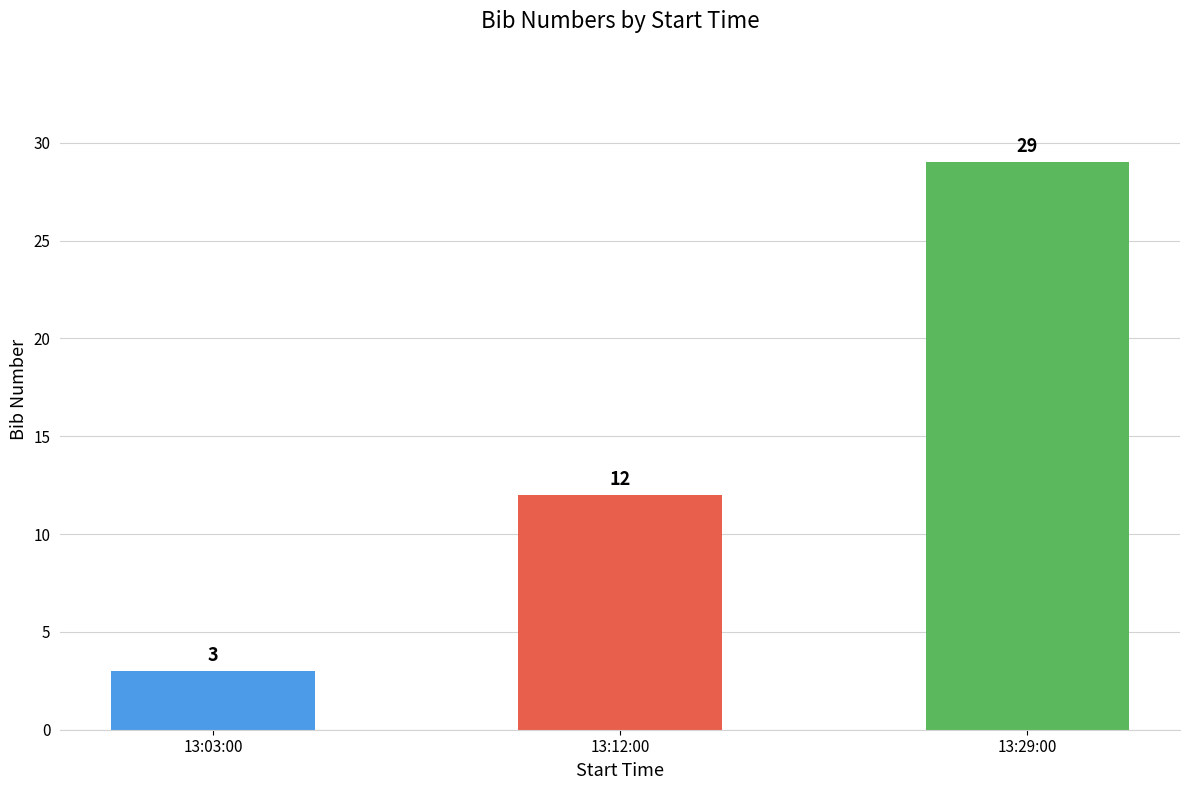

What is the label of the 3rd bar from the left?

13:29:00